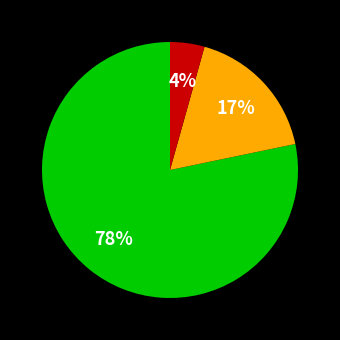

To the nearest percent, what is the average slice percentage?

33%